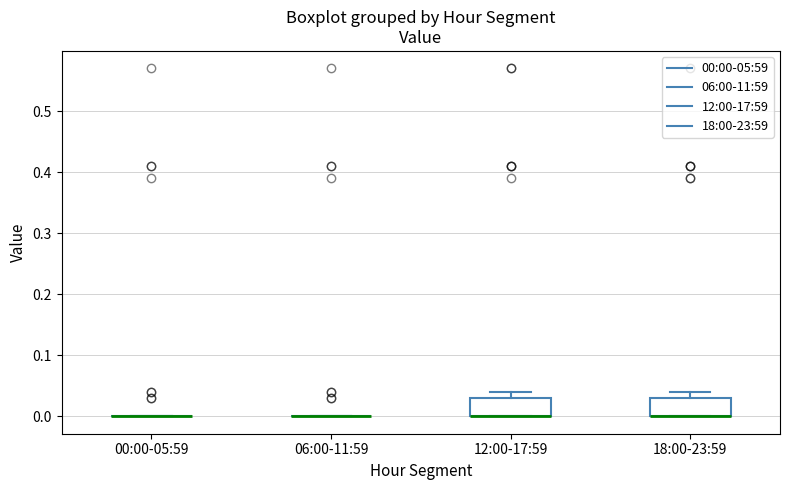

Reading left to right, transcribe this box plot: for each box, give where its median line is, the range the box spans, and where its two whiskers end, as read against the y-axis. The values are not printed on the chart, so give them approximately, as read against the axis.

00:00-05:59: box collapsed to a line at 0.00, whiskers 0.00 to 0.00
06:00-11:59: box collapsed to a line at 0.00, whiskers 0.00 to 0.00
12:00-17:59: median 0.00 (drawn on the box's lower edge), box 0.00 to 0.03, whiskers 0.00 to 0.04
18:00-23:59: median 0.00 (drawn on the box's lower edge), box 0.00 to 0.03, whiskers 0.00 to 0.04